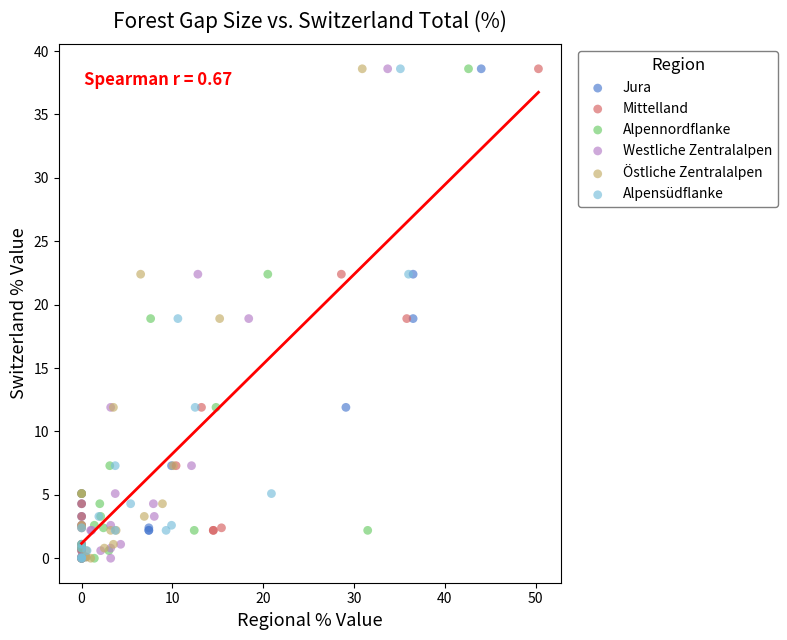

What are all the series names shown in the legend?

Jura, Mittelland, Alpennordflanke, Westliche Zentralalpen, Östliche Zentralalpen, Alpensüdflanke